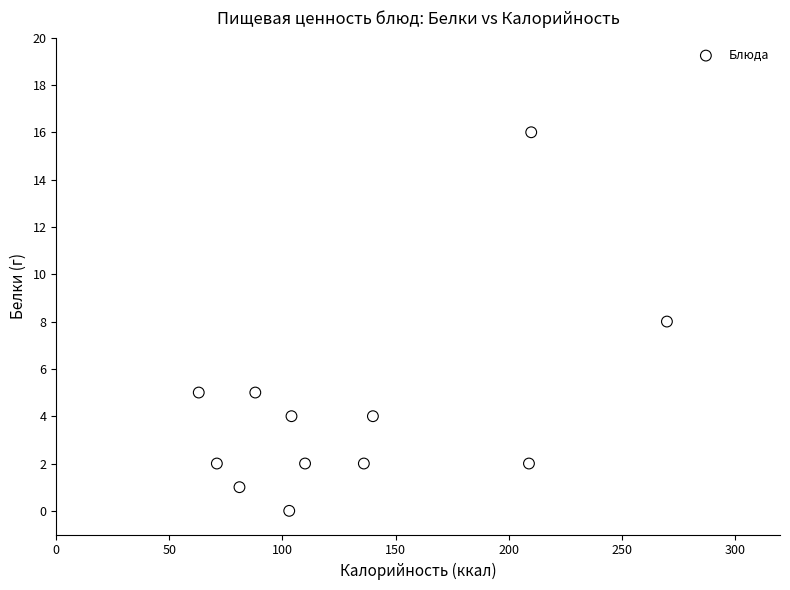

What is the range of Y values (max minus min)?

16